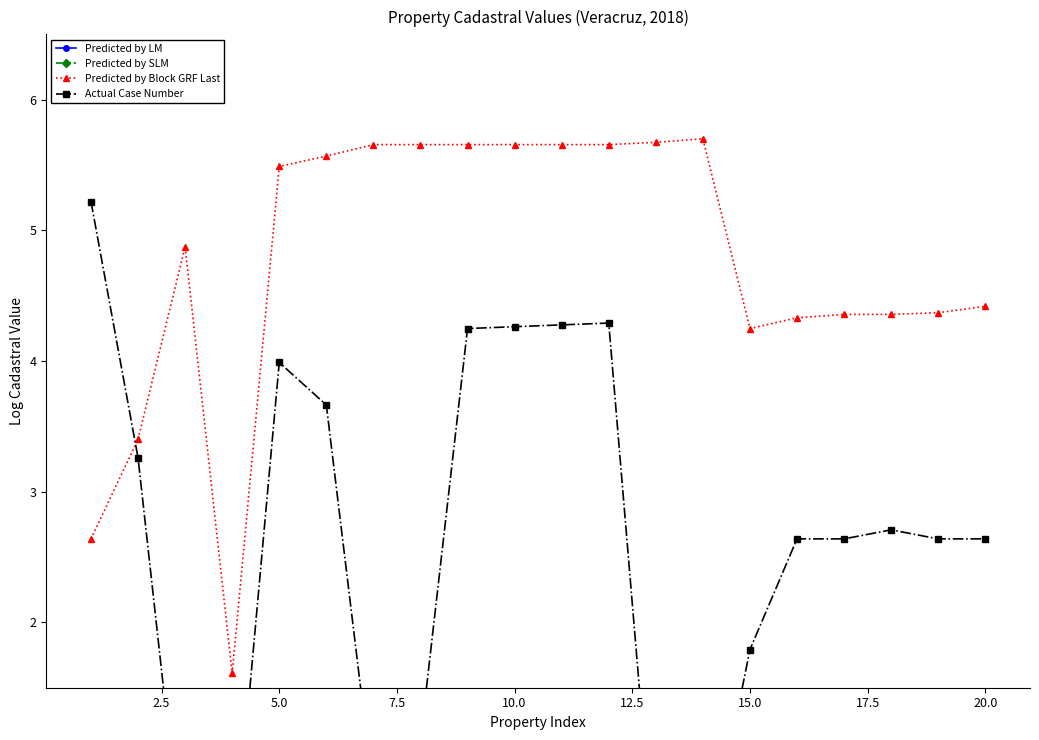

True or false: Predicted by LM and Actual Case Number cross at least once.

False